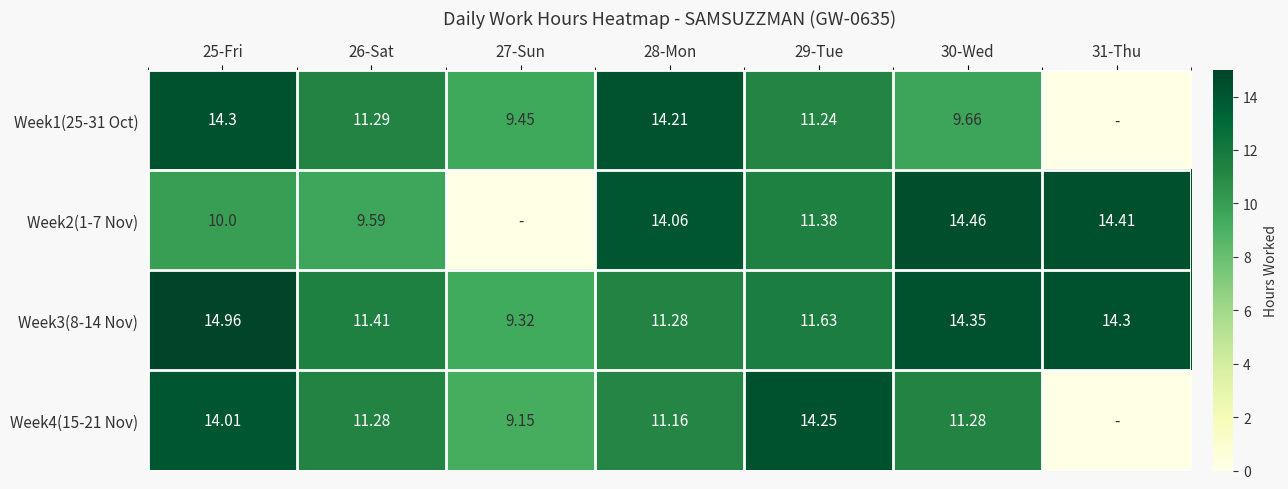

Is the value of Week4(15-21 Nov) at 25-Fri greater than the value of Week2(1-7 Nov) at 31-Thu?

No